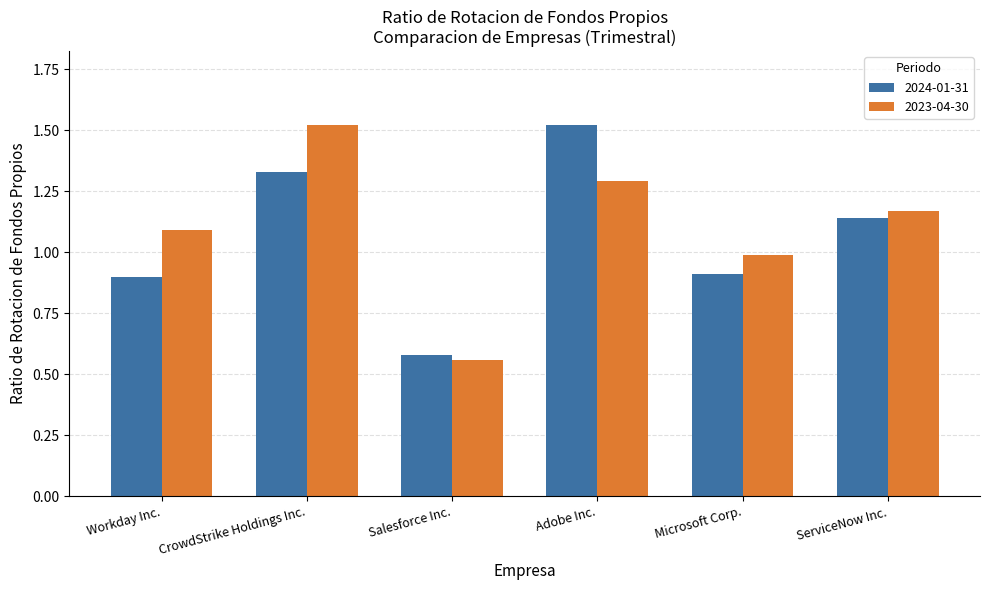

What is the sum of the 2023-04-30 values at Workday Inc. and CrowdStrike Holdings Inc.?

2.6